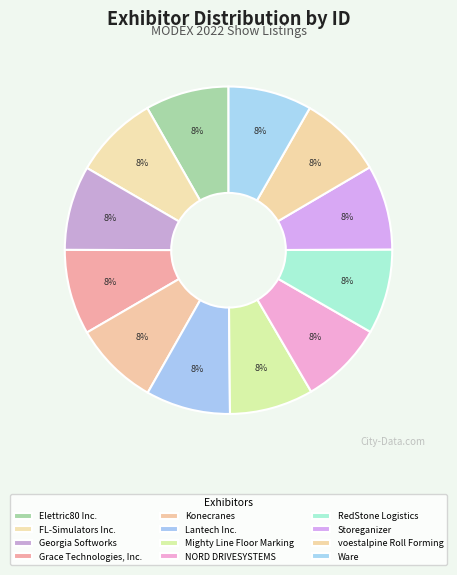

The Lantech Inc. slice represents 2% of the pie. True or false?

False